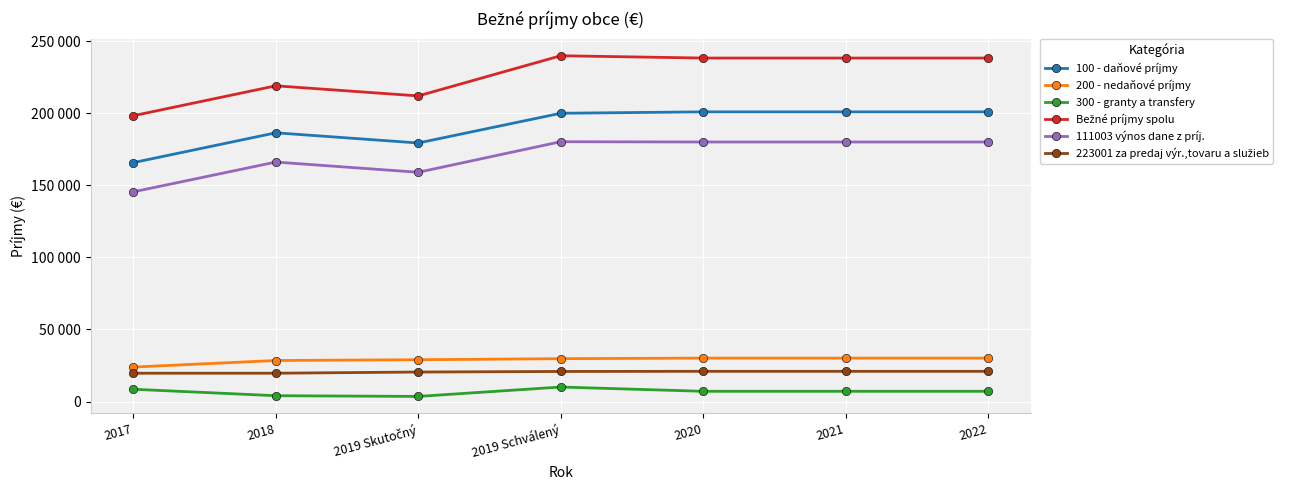

What is the label of the 5th point from the right?

2019 Skutočný